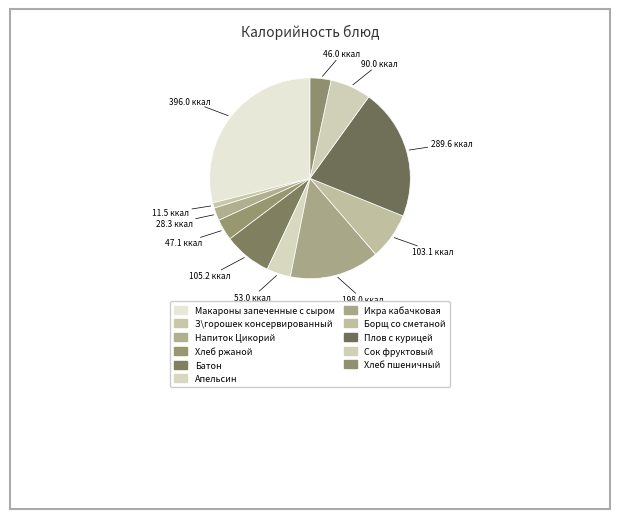

Does Батон account for over 50% of the chart?

No